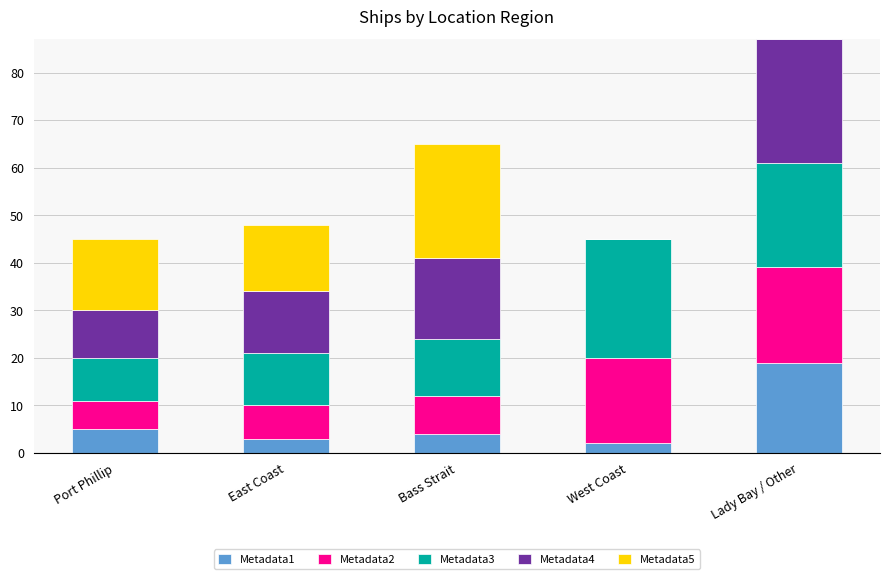

What is the highest value of the Metadata1 series?

19